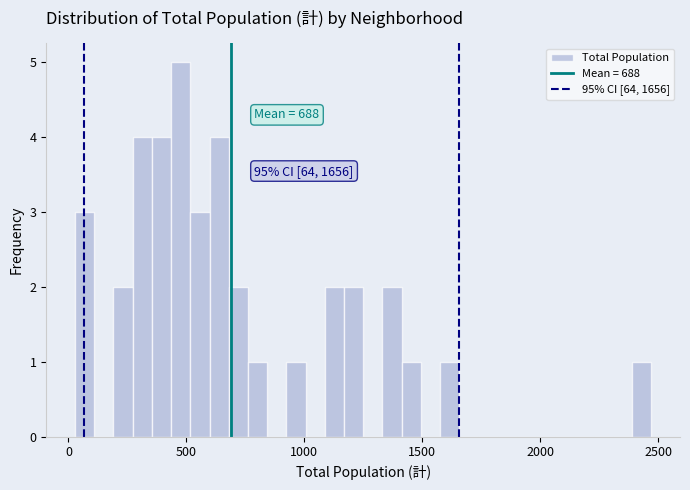

Around what value on the x-axis is the tallest bar? Give the approximate position of its centre, as read against the axis.

500